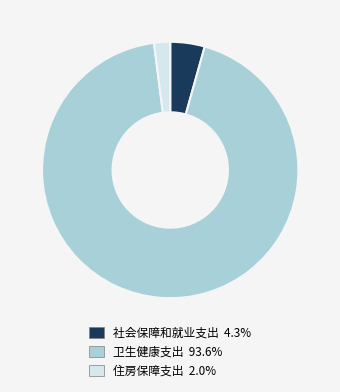

Which slice is the smallest?

住房保障支出